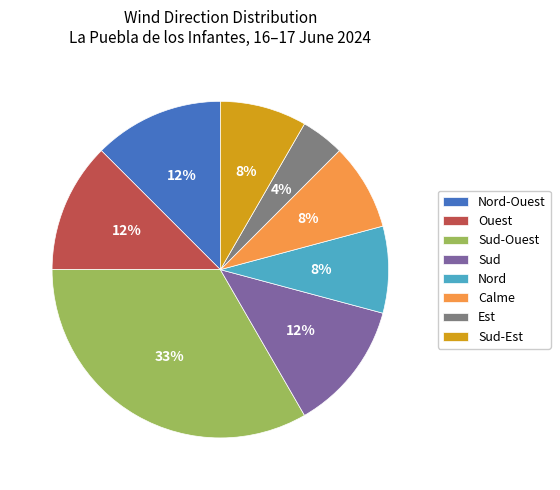

Does Sud account for over 50% of the chart?

No